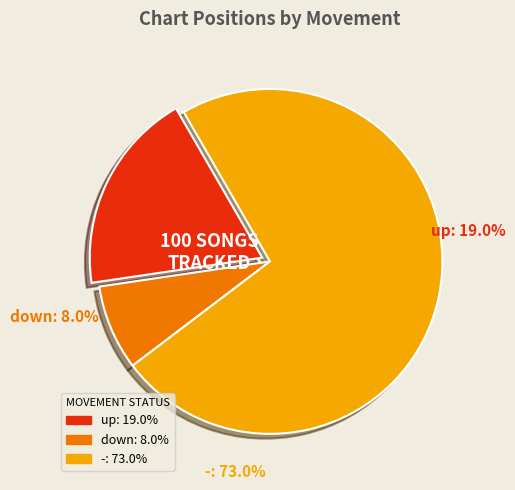

Approximately how many times larger is the value at - compared to down?

9.1